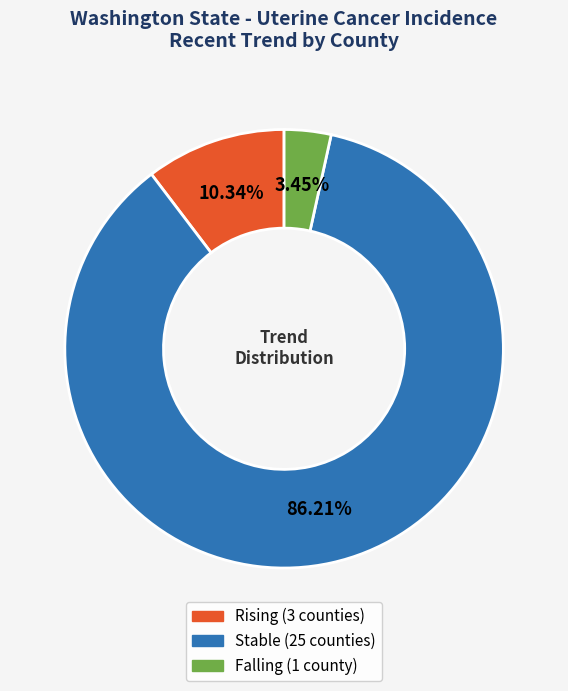

Count the number of slices in the pie.

3